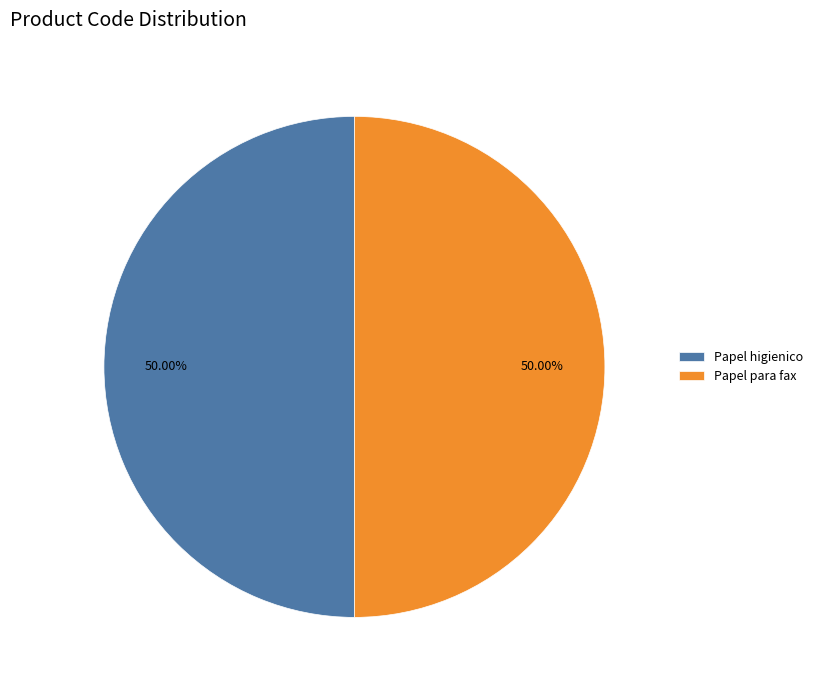

Do Papel higienico and Papel para fax together represent more than half of the pie?

Yes